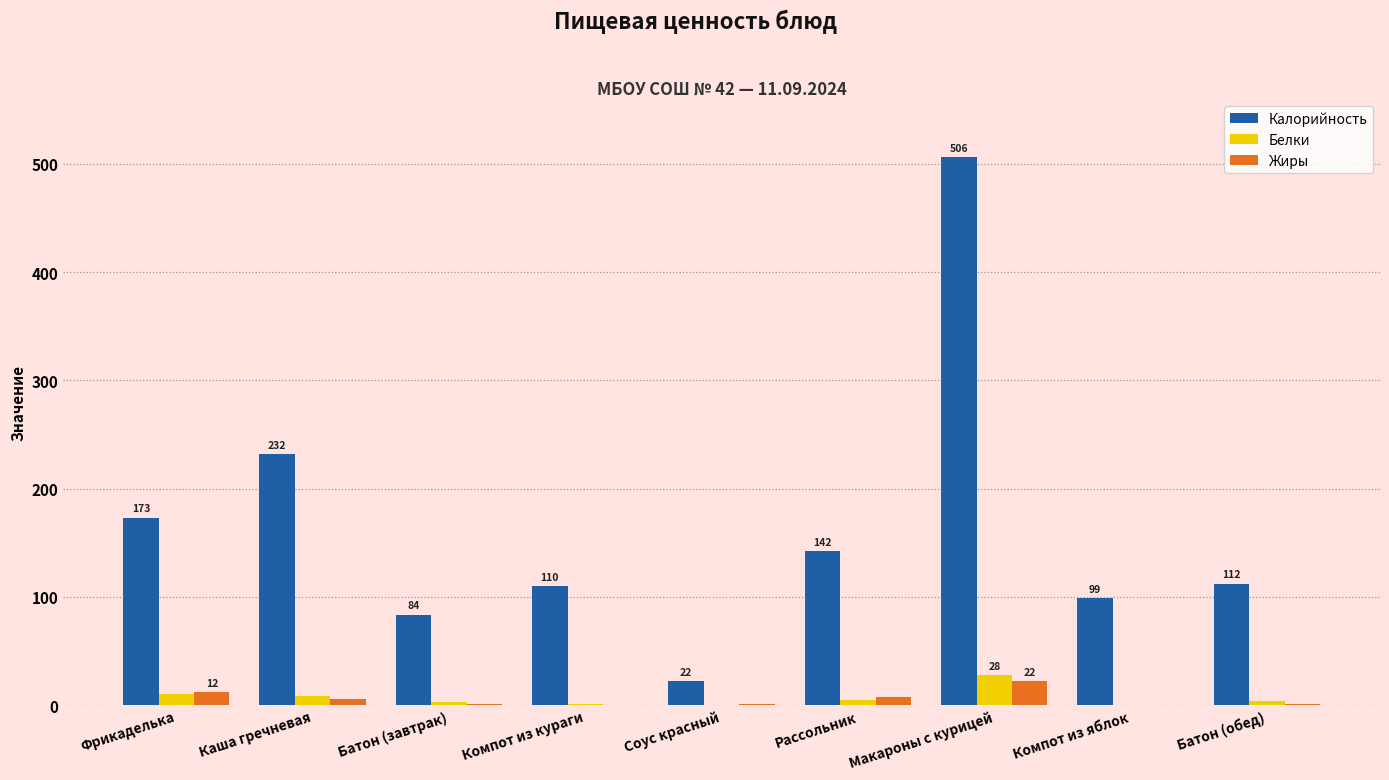

Is it true that Жиры equals 0.9 at Соус красный?

True